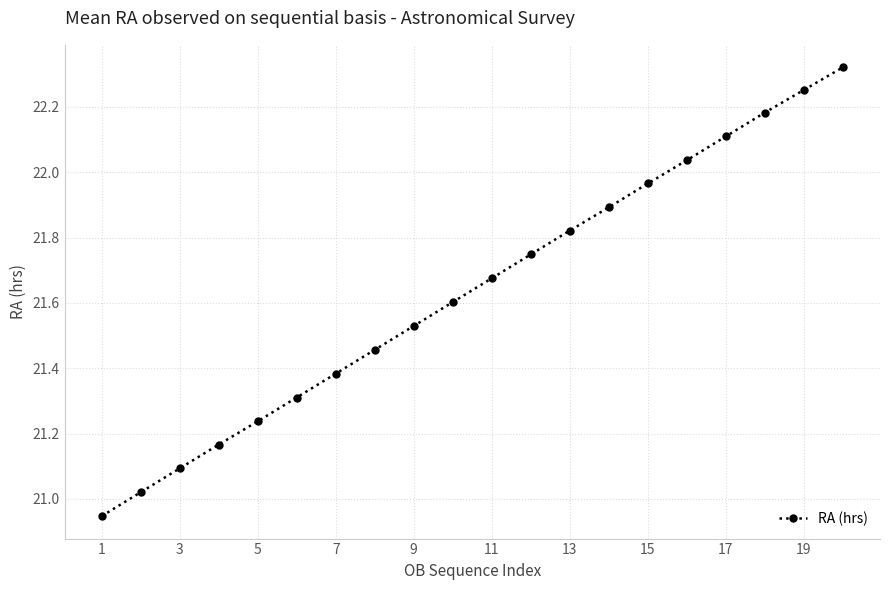

True or false: the data has more than 2 interior local peaks.

False